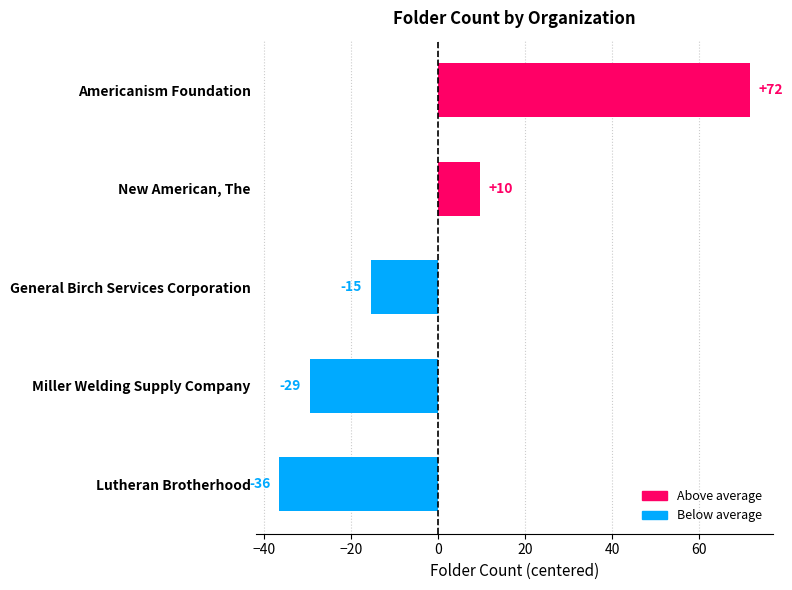

Are the bars horizontal?

Yes